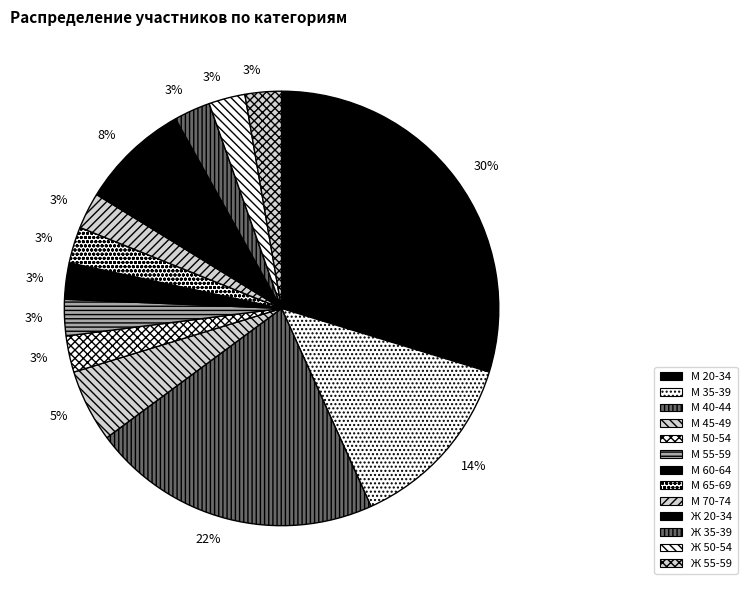

Do Ж 20-34 and Ж 55-59 together represent more than half of the pie?

No